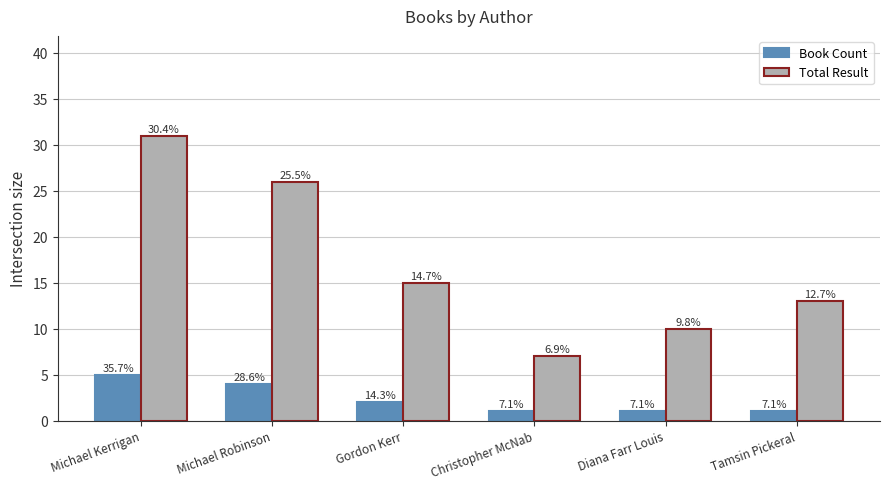

How many bars are there in each group?

2